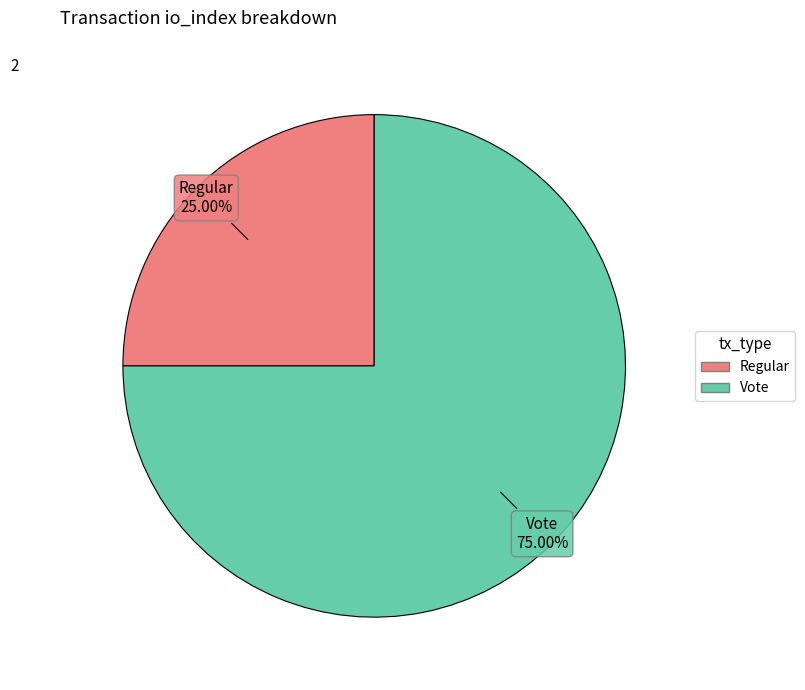

Does Regular account for over 50% of the chart?

No